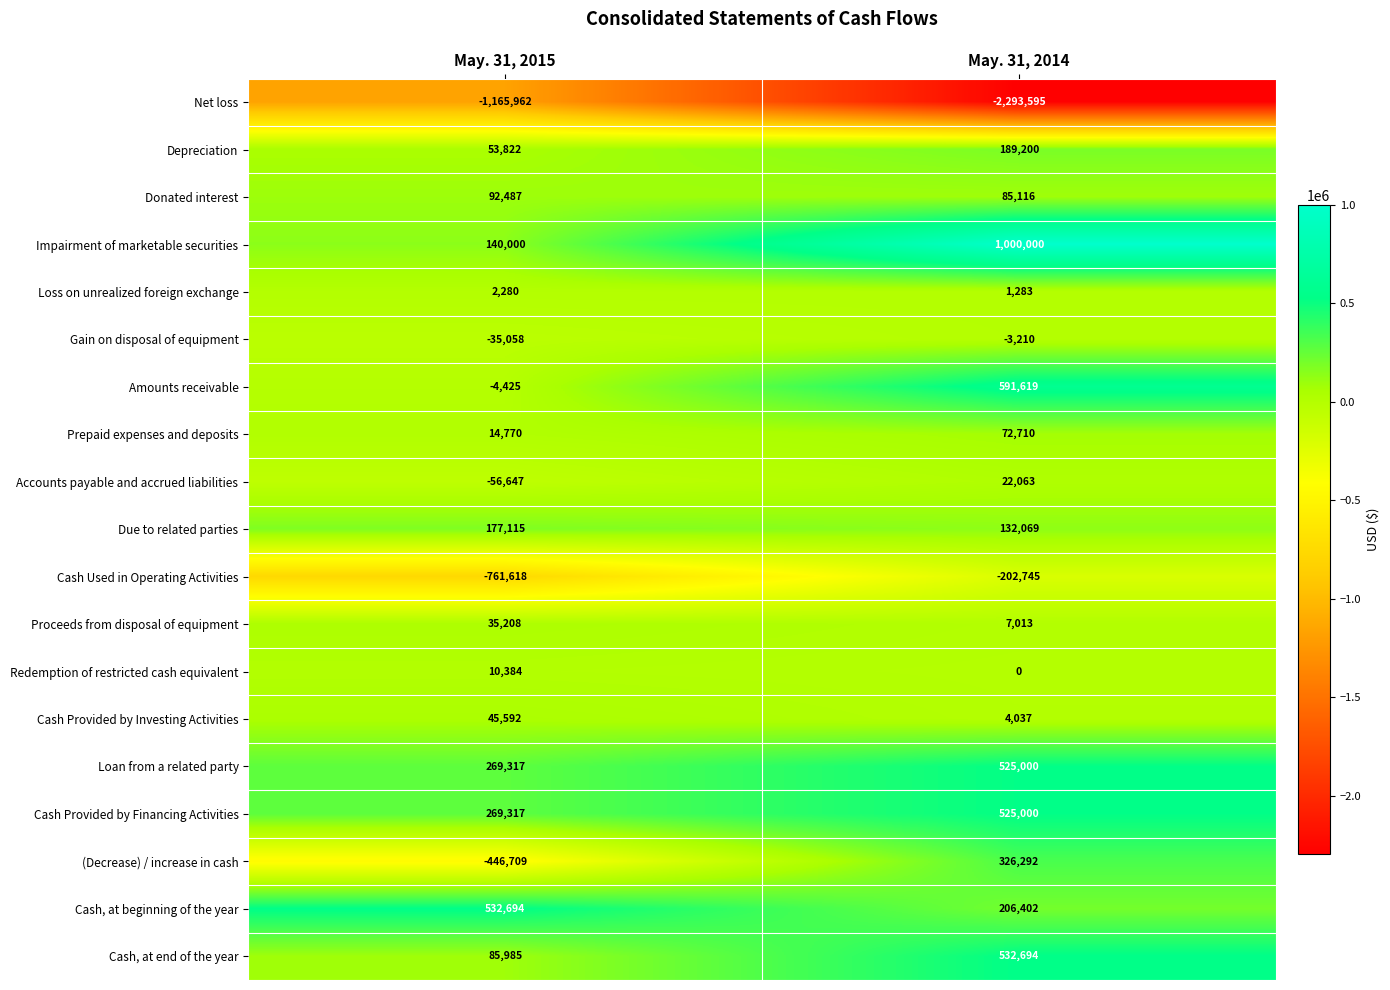

What is the sum of all Accounts payable and accrued liabilities values?

-34584